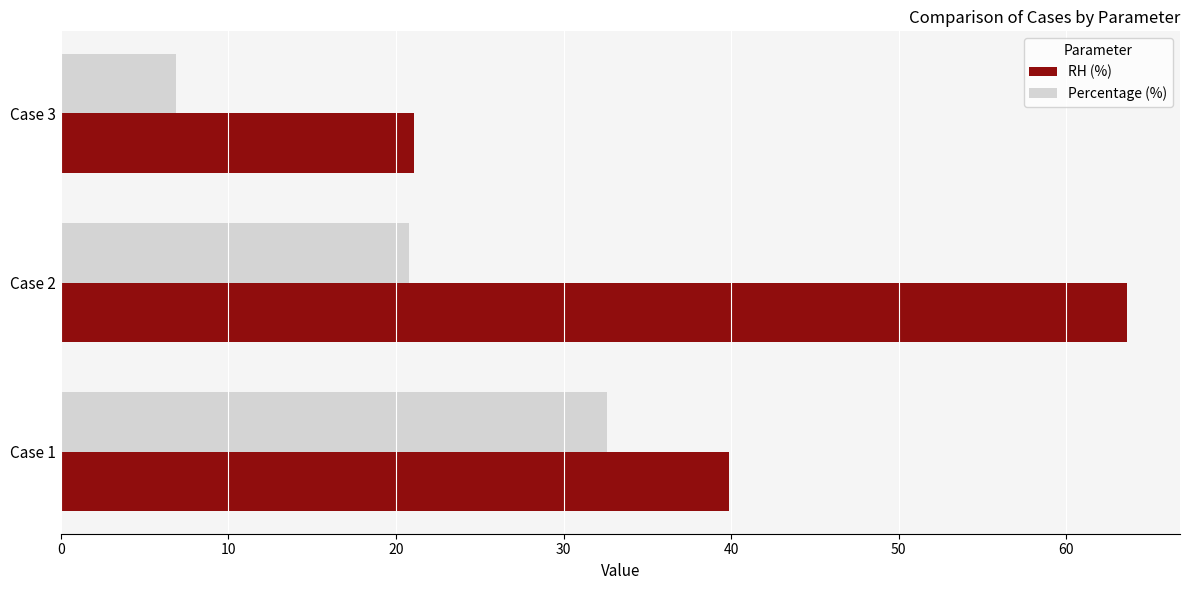

At which label does RH (%) reach its minimum?

Case 3